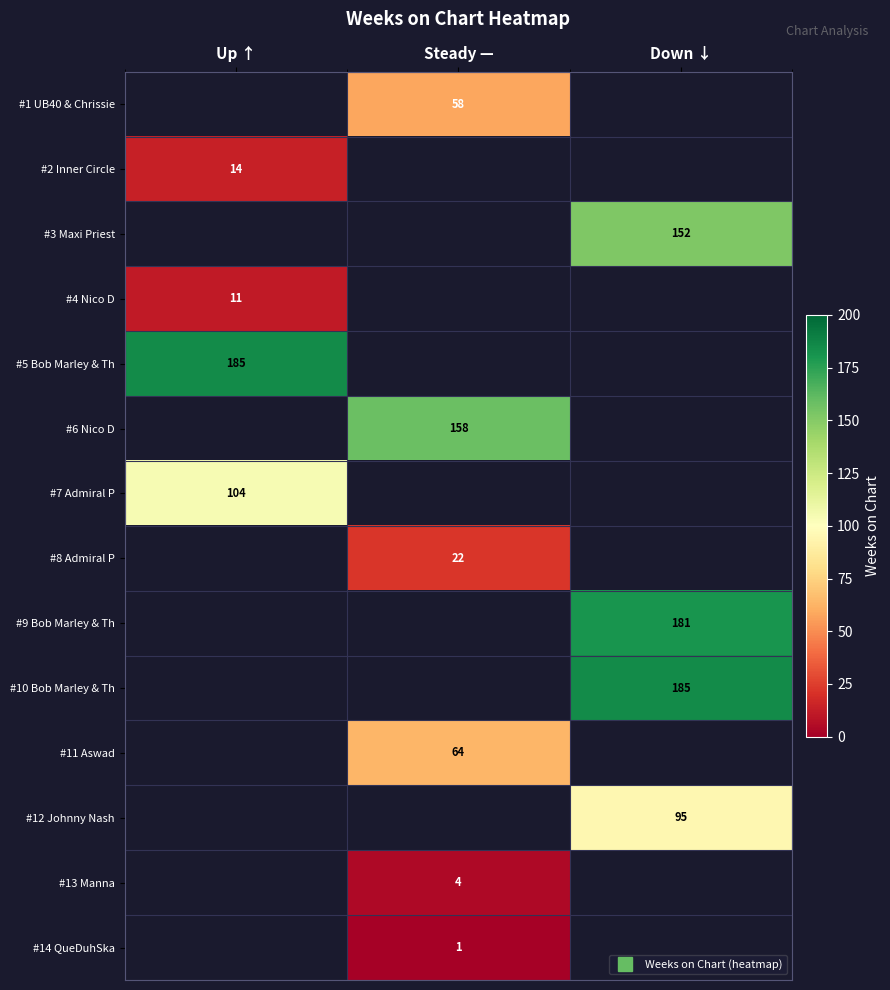

True or false: #14 QueDuhSka has a value of 1.0 at Steady —.

True